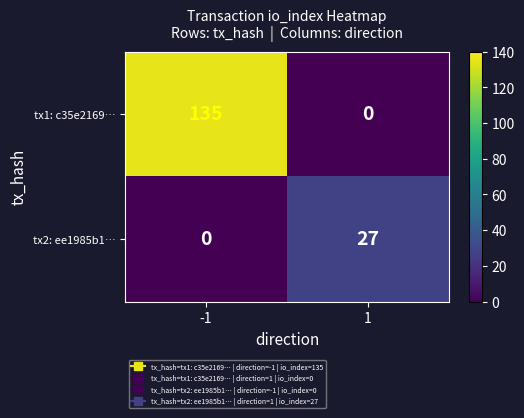

Which series has the widest spread of values?

tx1: c35e2169…